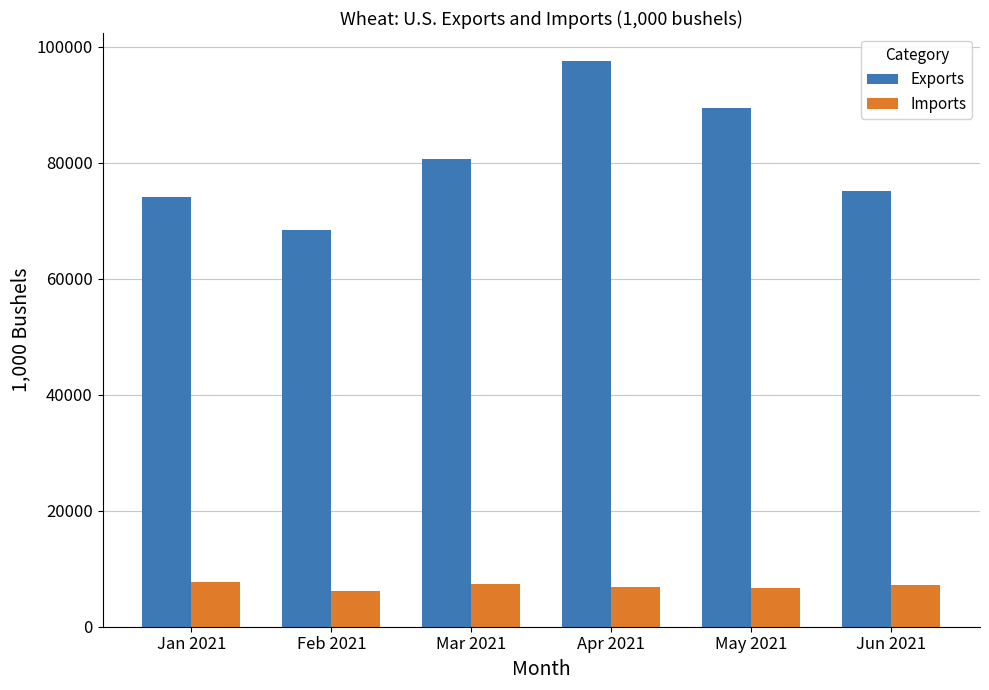

Rank the series by their average value, from highest to lowest.

Exports, Imports